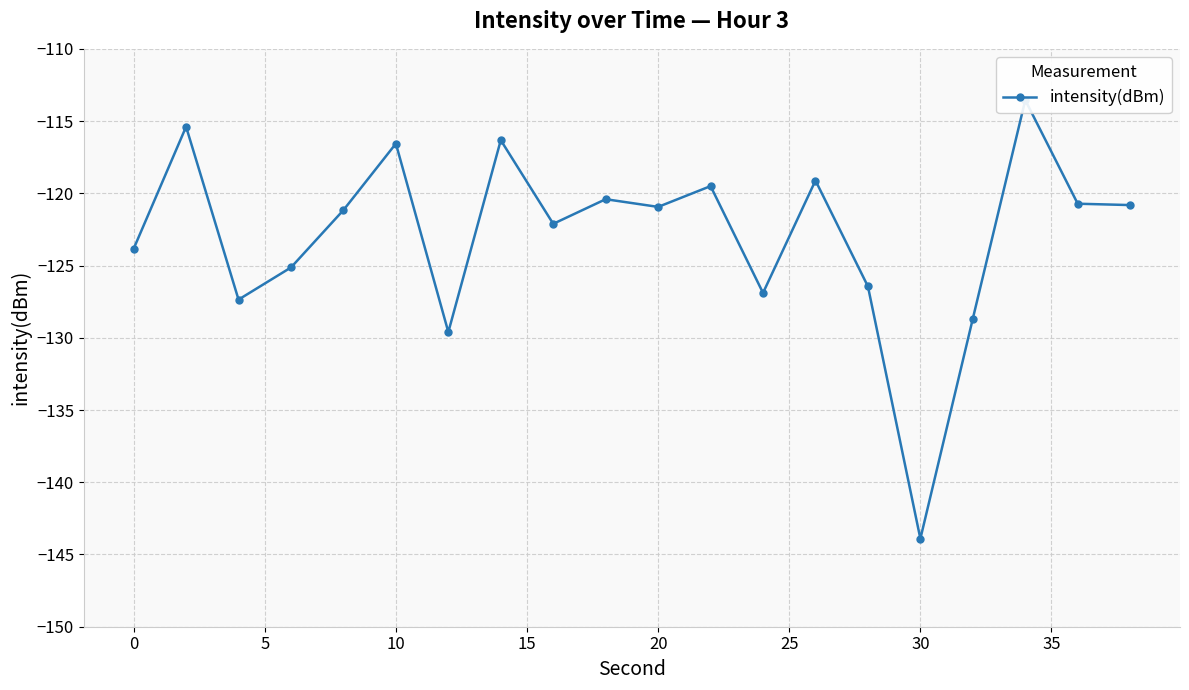

The value at 12 is -35.8. True or false?

False